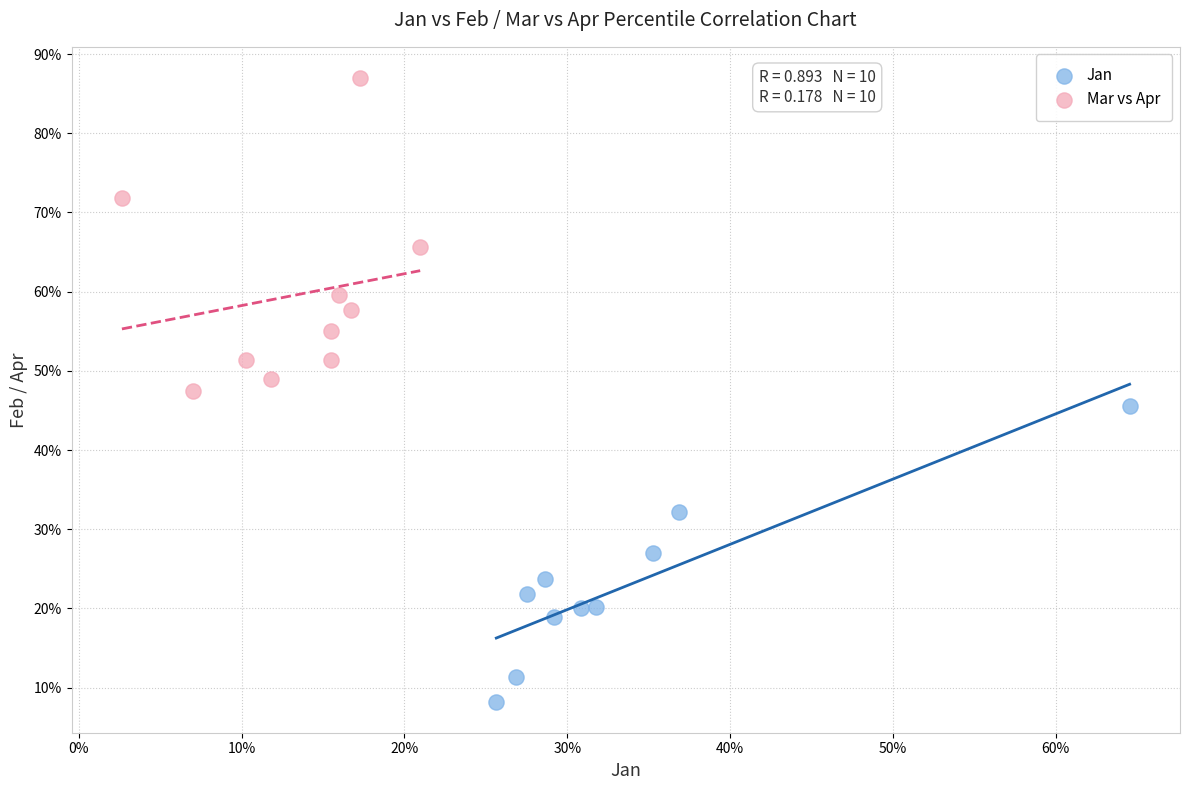

Which series contains the highest Y value?

Mar vs Apr